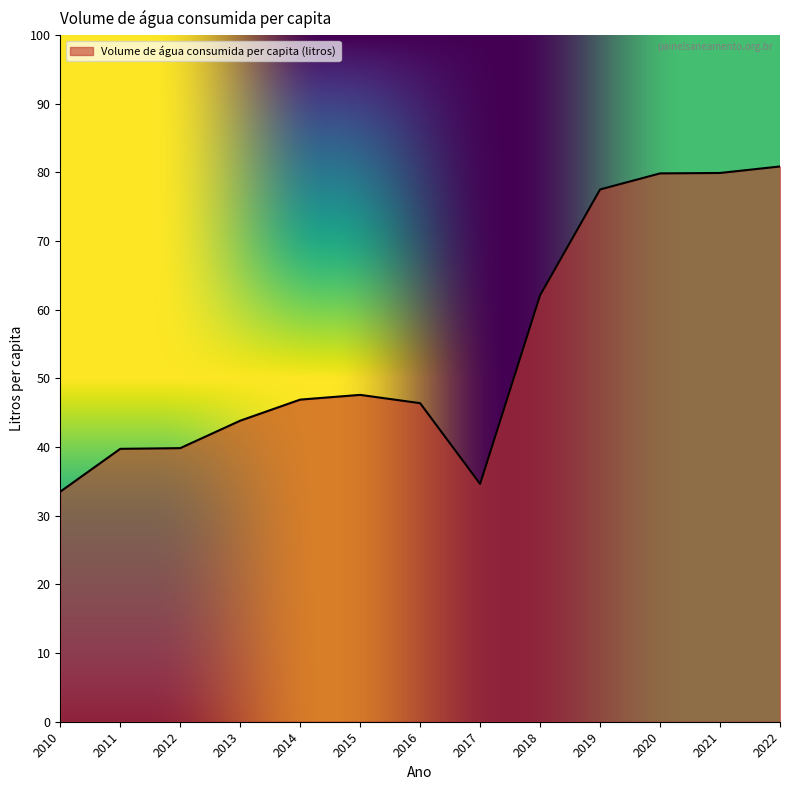

Which label corresponds to the smallest value in the chart?

2010